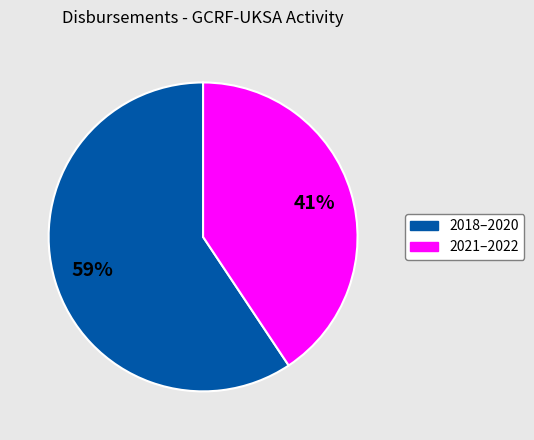

Is there a majority slice in this chart?

Yes